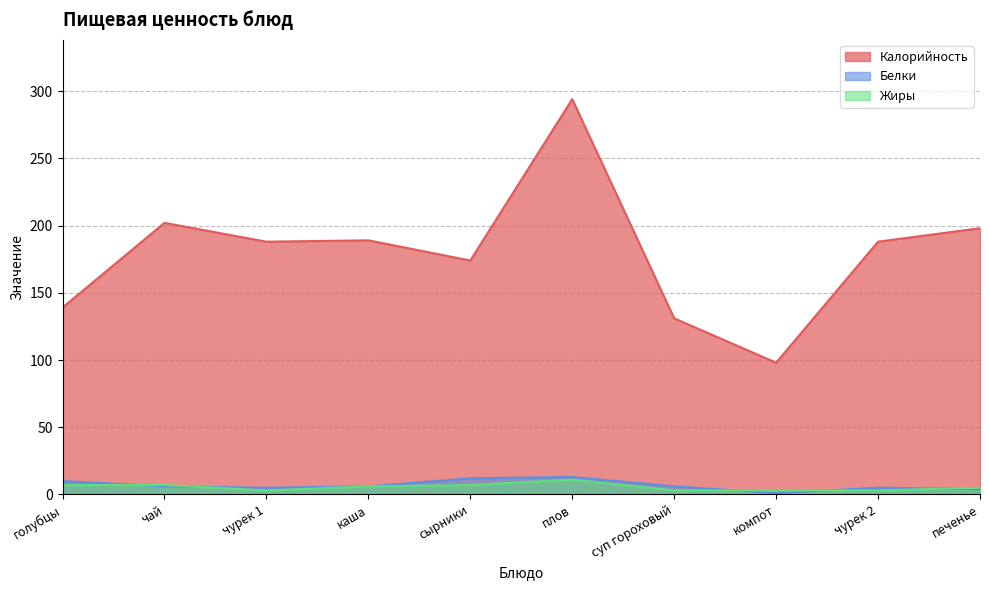

The Жиры series shows 11 at каша. True or false?

False